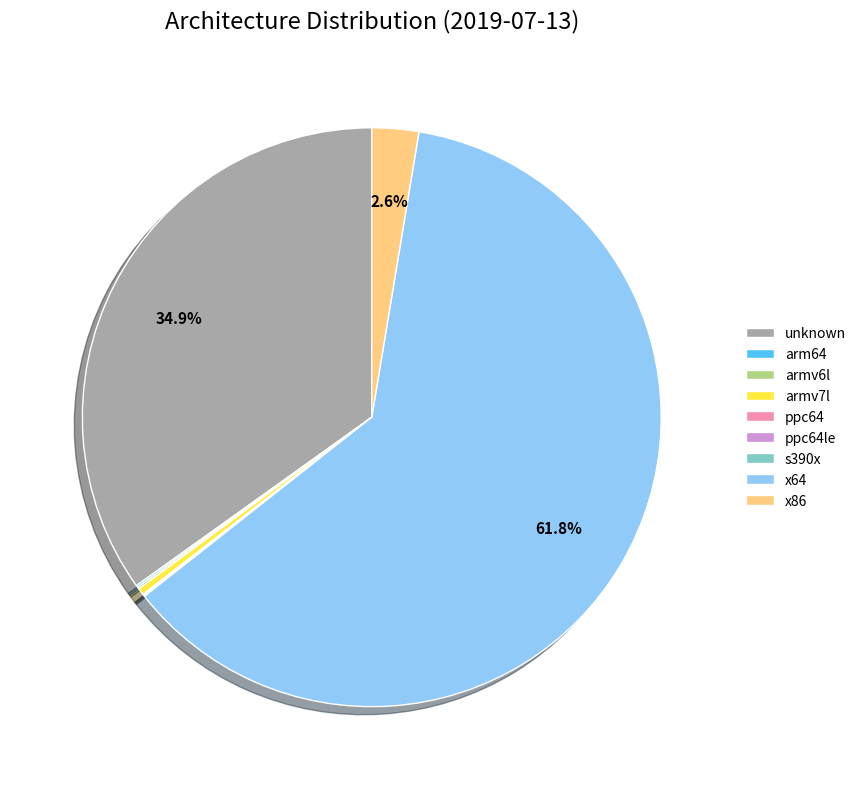

Is there any slice that represents more than half of the pie?

Yes